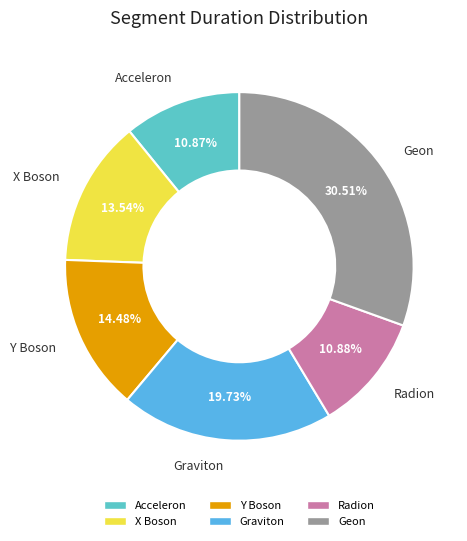

What is the largest slice in the pie chart?

Geon